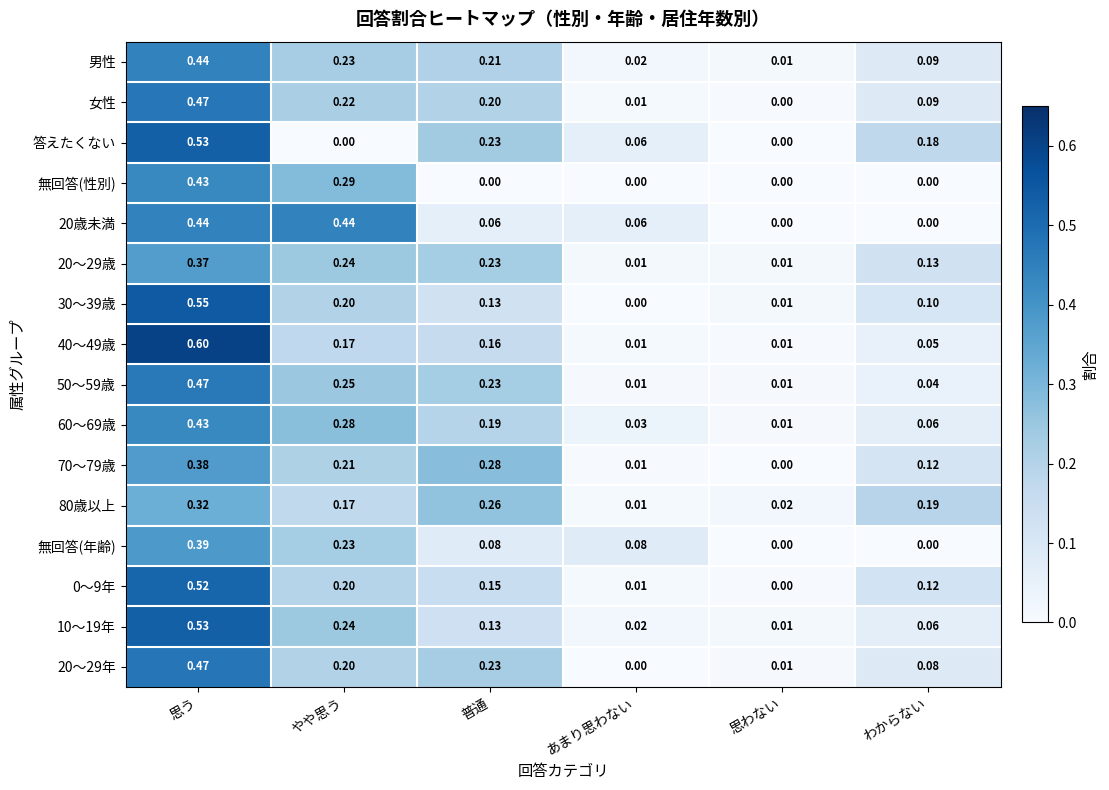

At which category does the chart reach its peak across all series?

思う